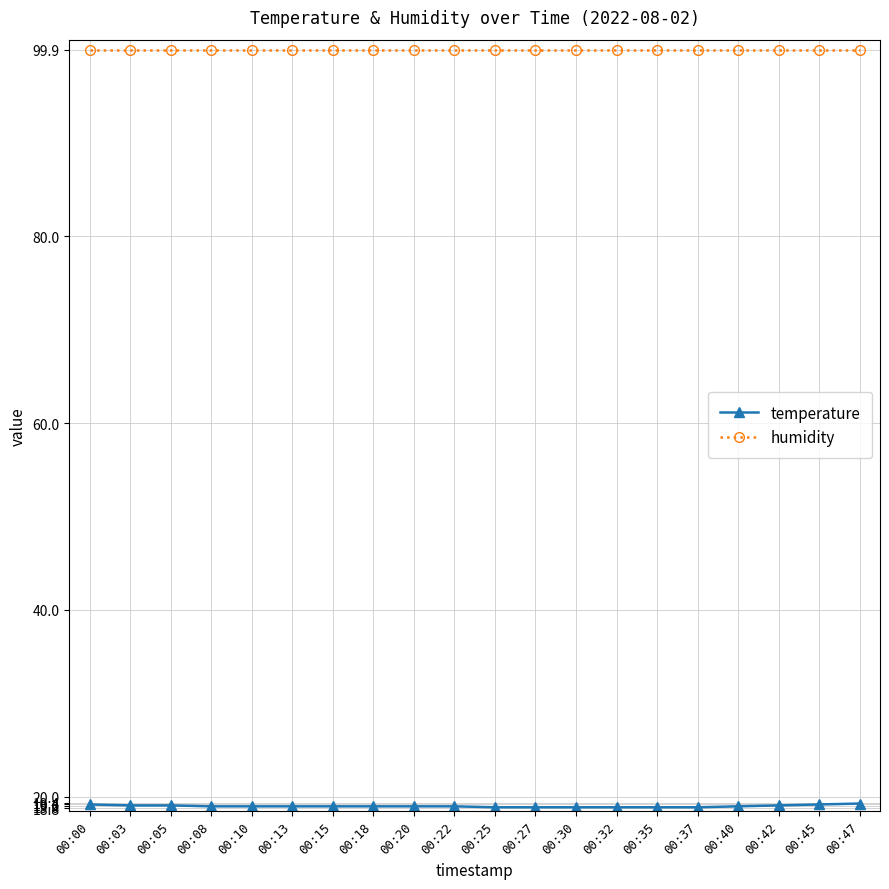

What is the approximate value of humidity at 00:30?

99.9